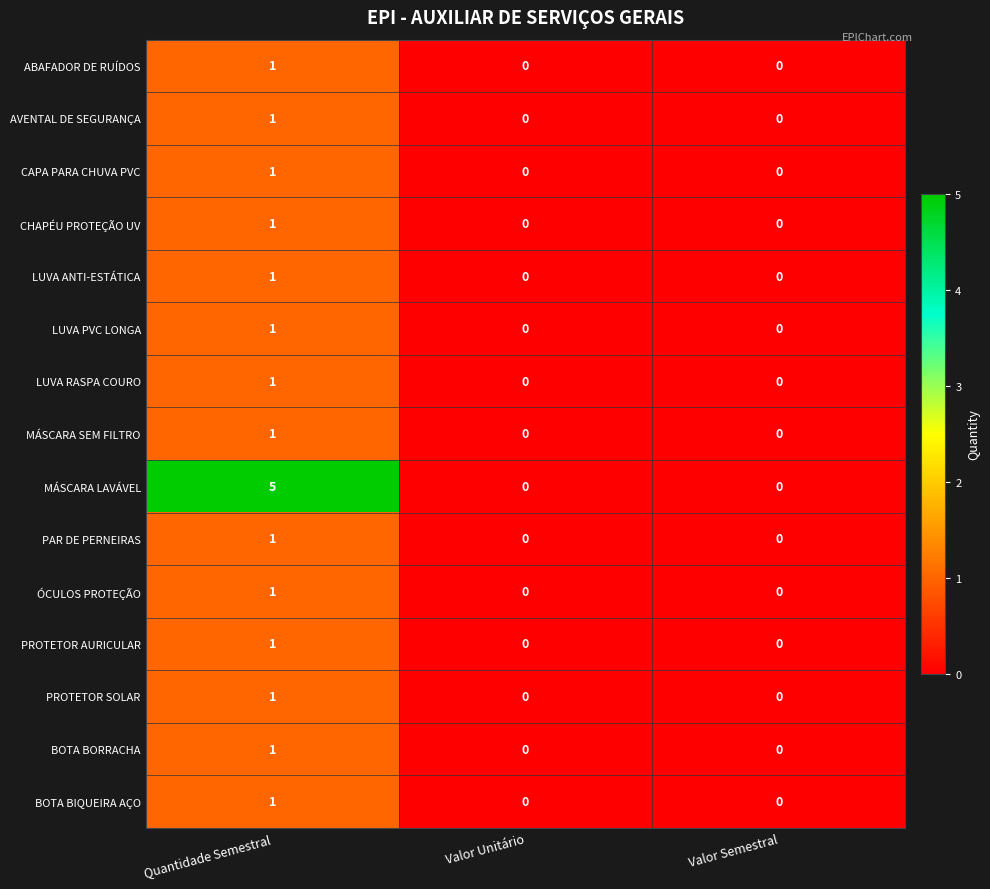

Is it true that LUVA RASPA COURO equals 0 at Valor Unitário?

True